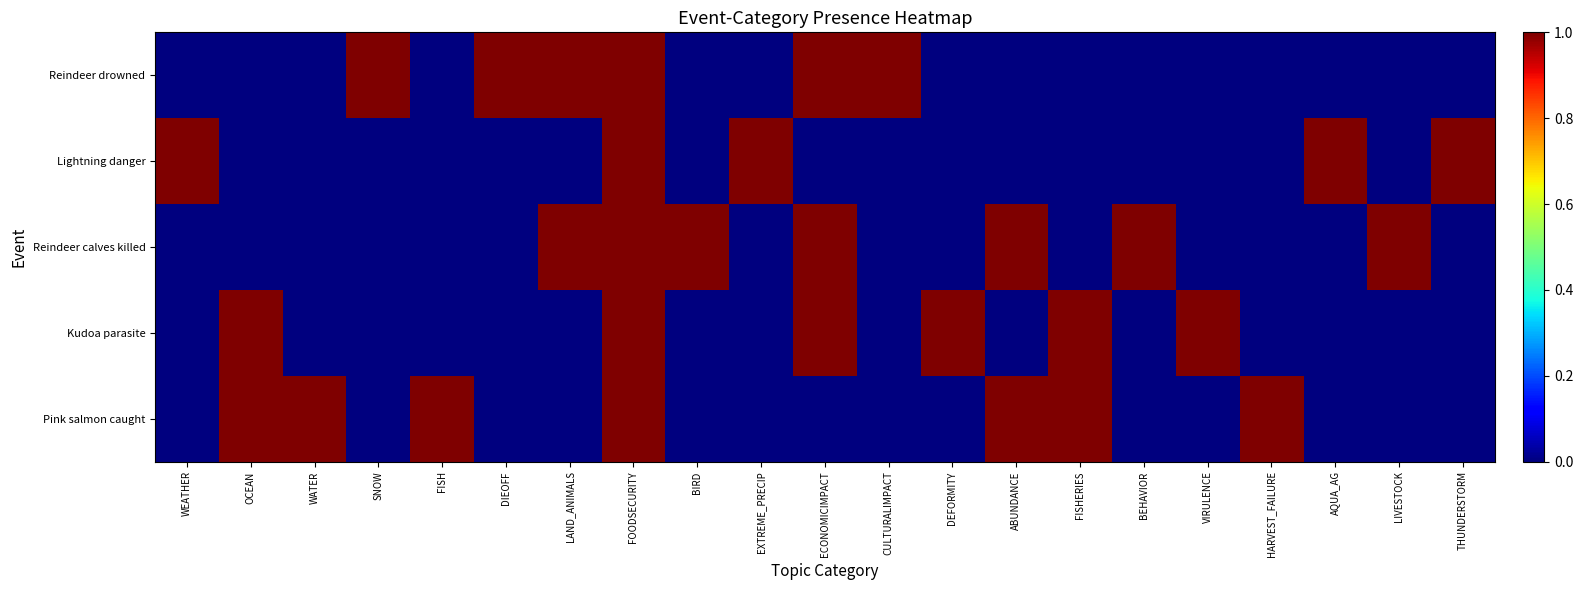

Which series changed the most between FISH and LIVESTOCK?

Reindeer calves killed